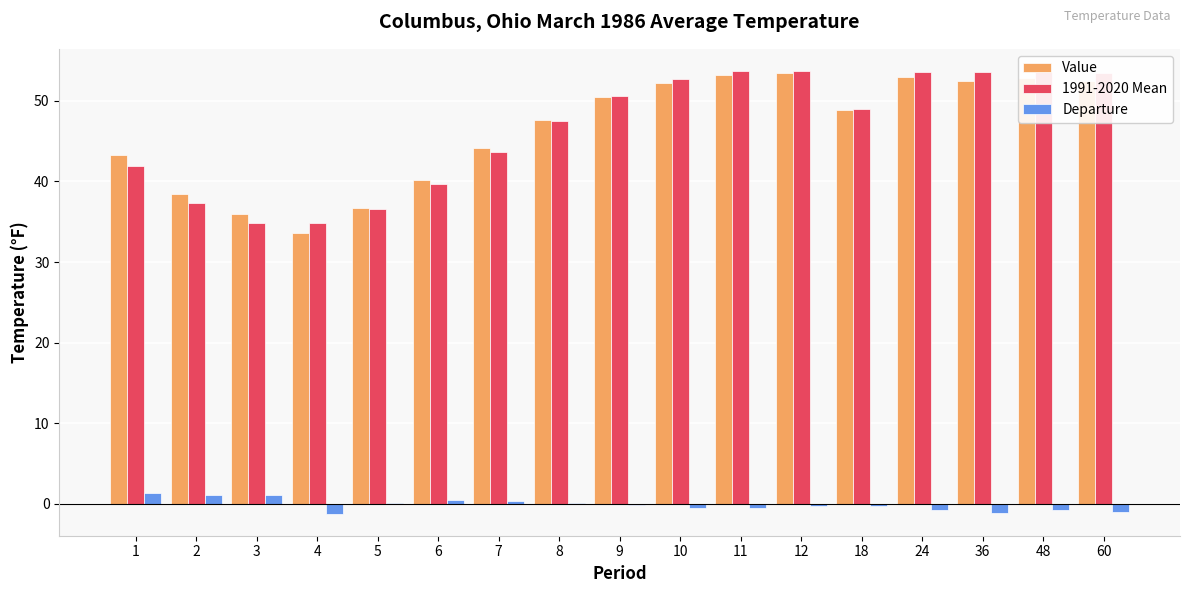

Which series changed the most between 9 and 10?

1991-2020 Mean